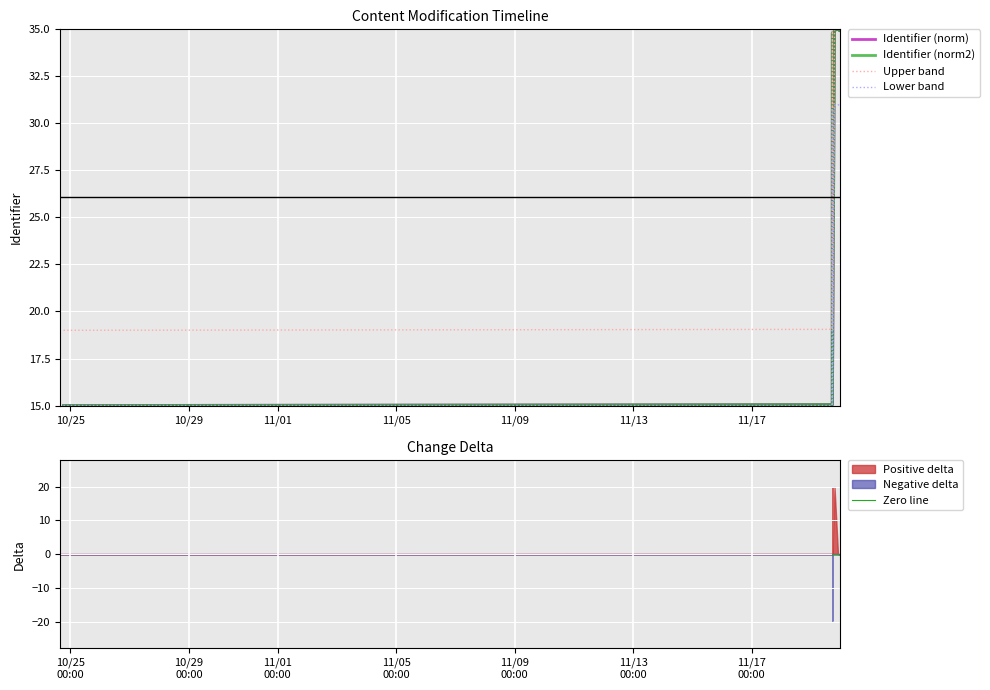

At which category does the chart reach its minimum across all series?

11/01